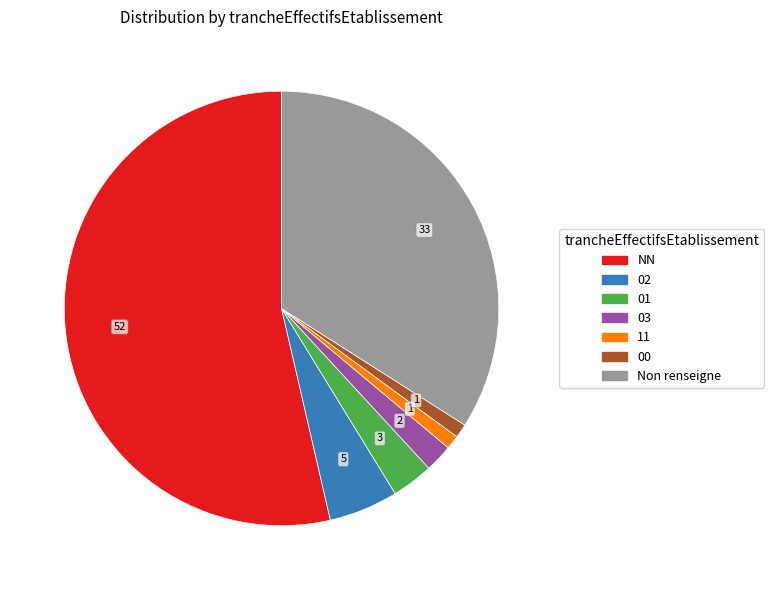

Does any single category account for the majority?

Yes